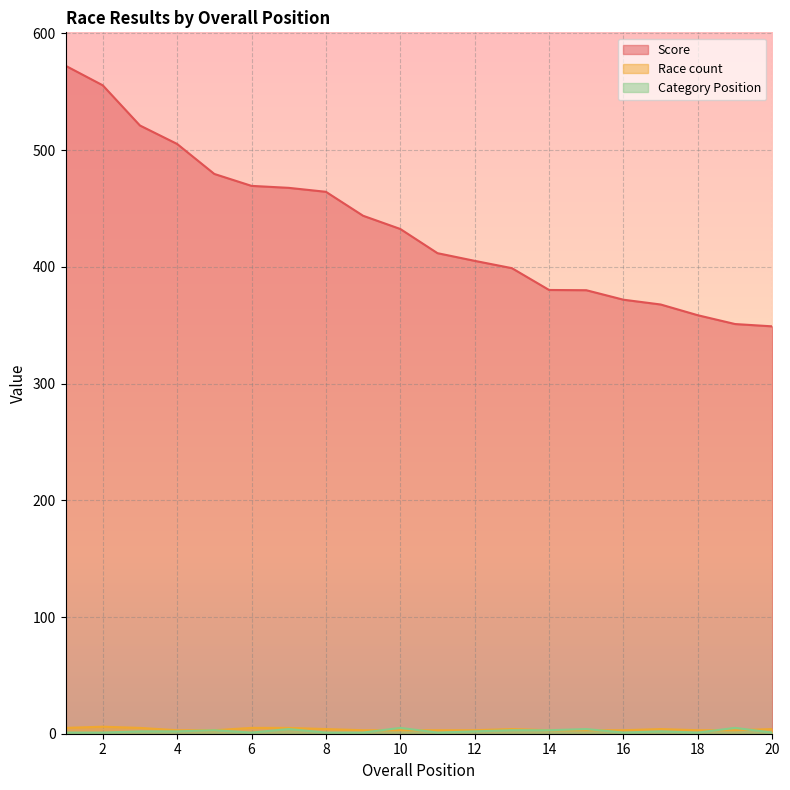

True or false: Score and Category Position cross at least once.

False